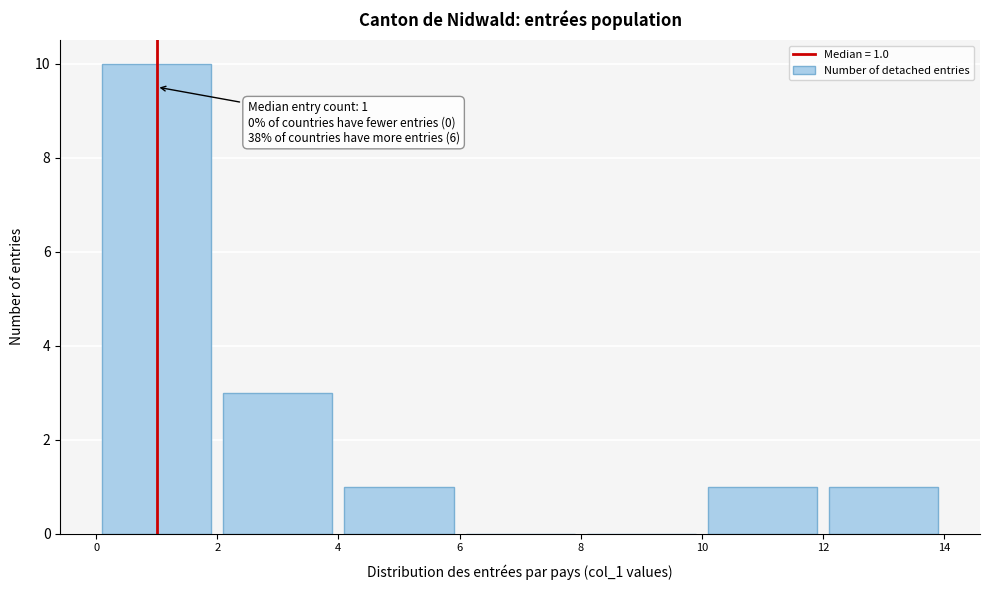

Which range on the x-axis has the tallest bar?

0 to 2